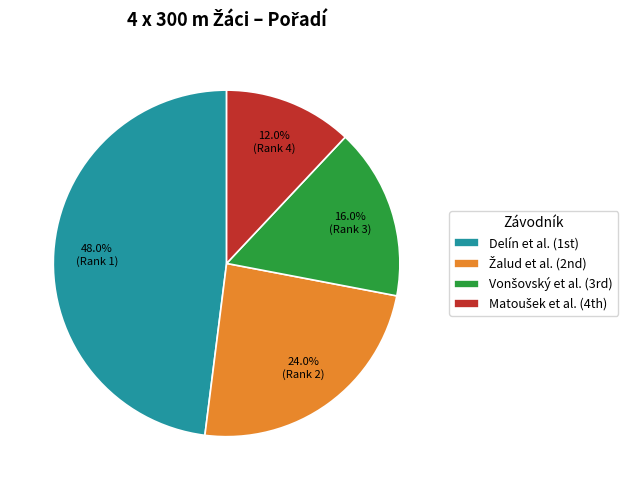

To the nearest percent, what is the average slice percentage?

25%